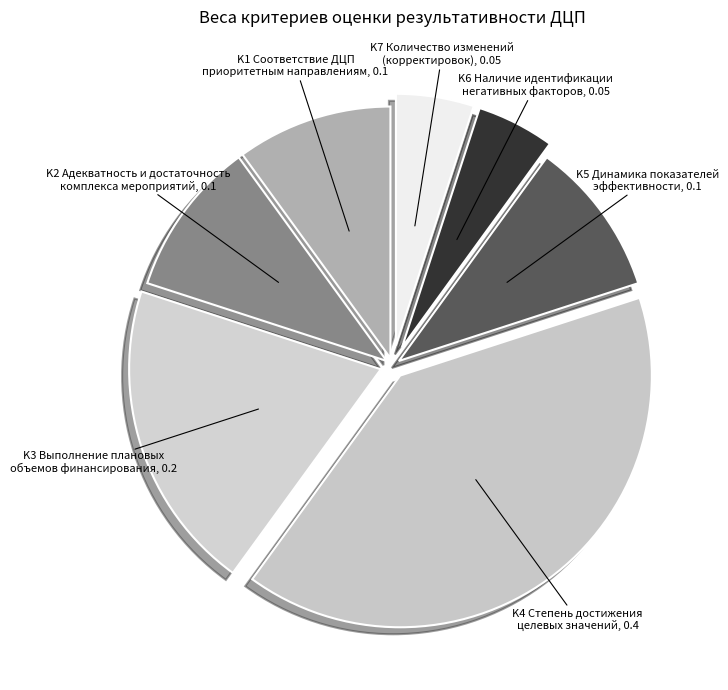

Which has a higher value, K6 or K4?

K4